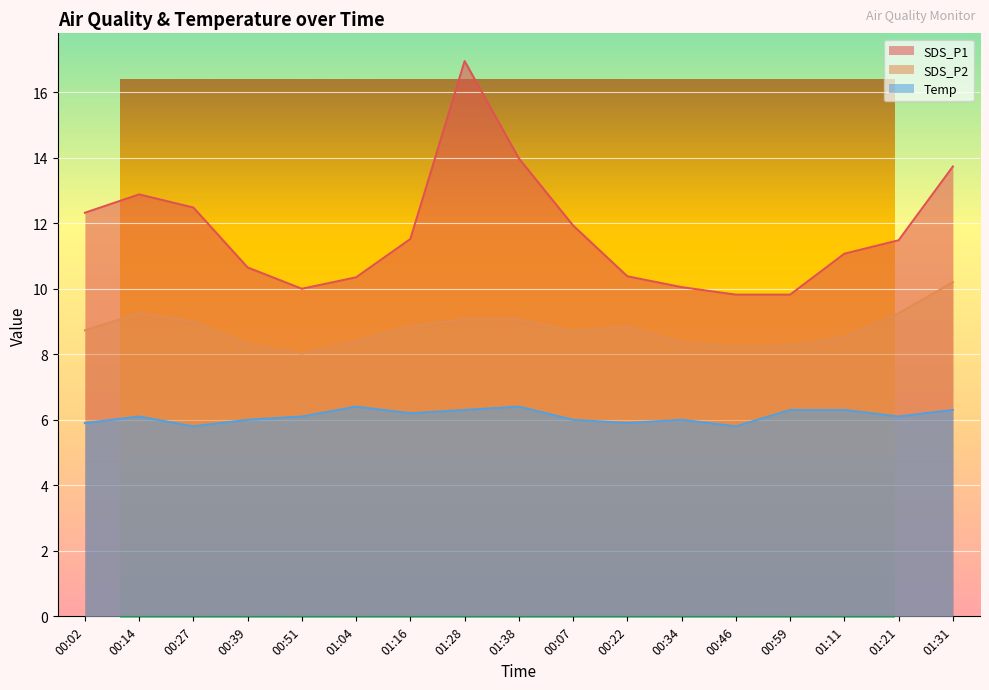

What is the spread (max minus min) of values at 00:59?

3.5